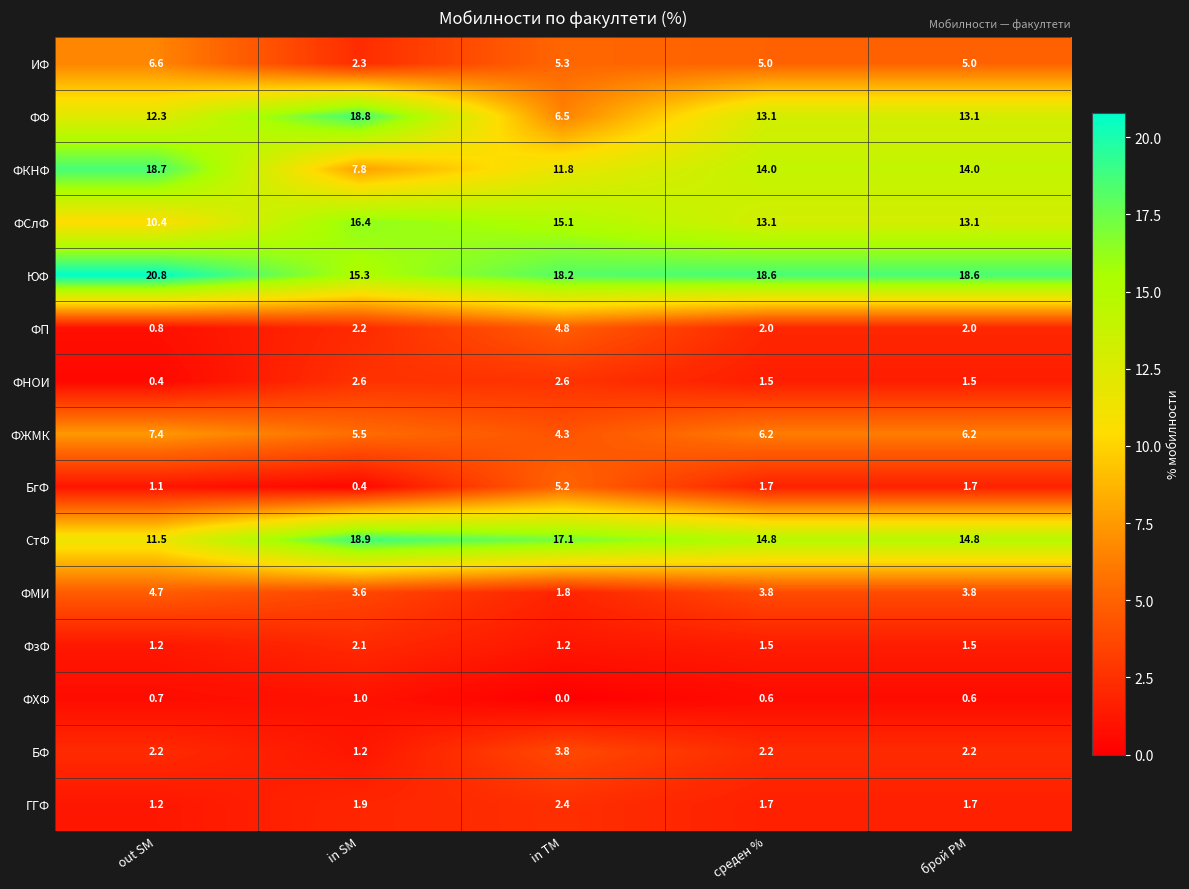

What is the approximate value of ИФ at in SM?

2.3